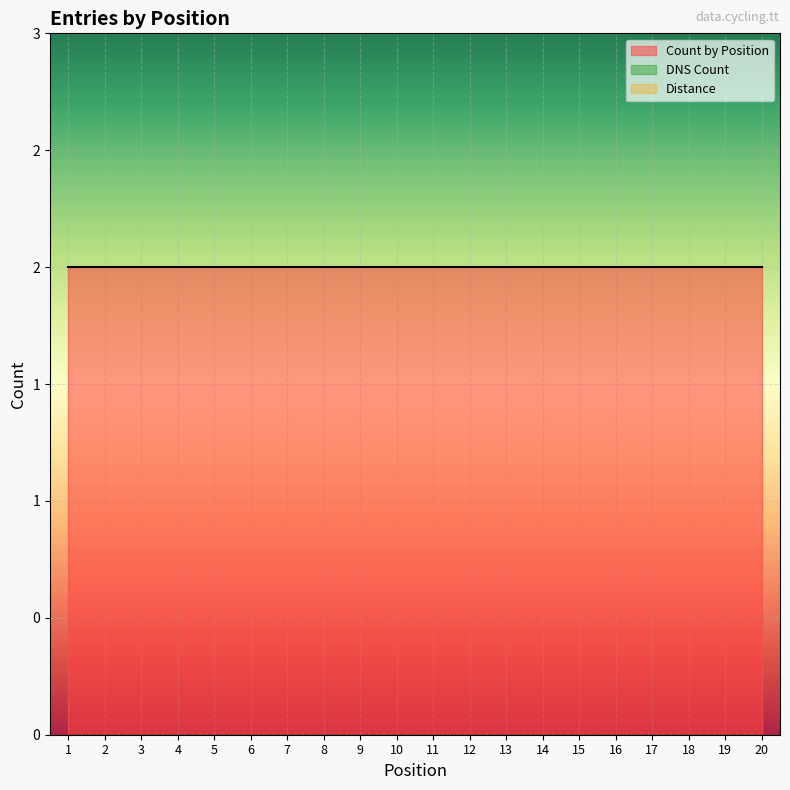

Which series has the largest range (max minus min)?

Count by Position